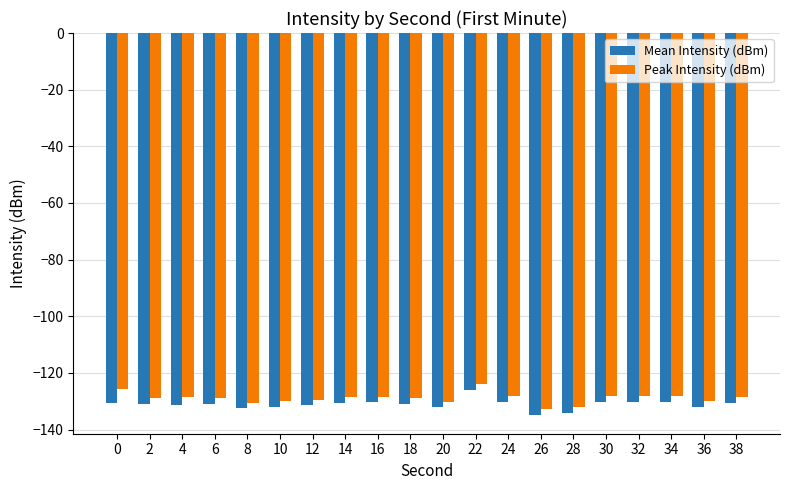

What is the smallest value displayed?

-134.7